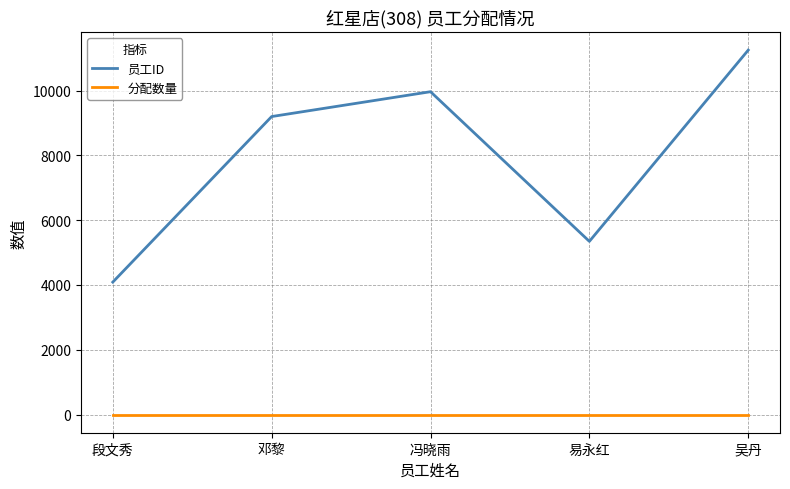

What is the maximum value for 分配数量?

2